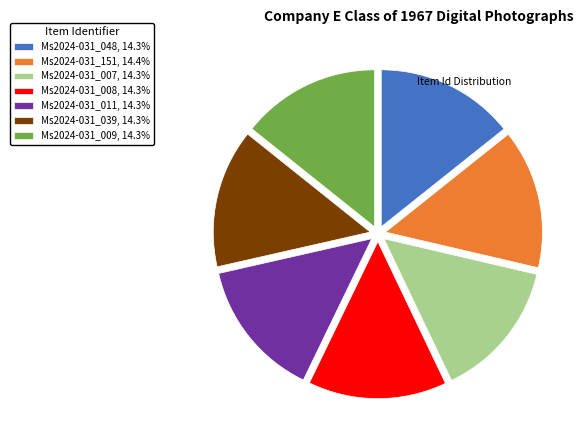

Does any single category account for the majority?

No